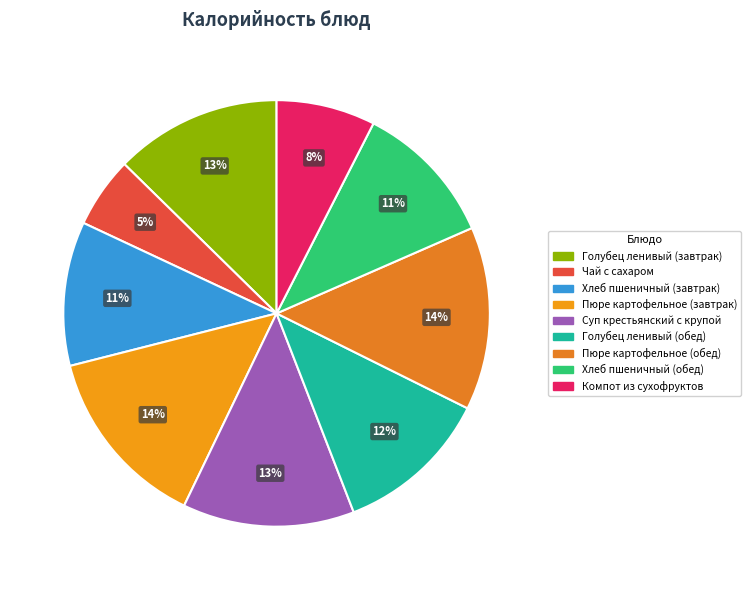

What percentage is the Хлеб пшеничный (обед) slice, to the nearest percent?

11%